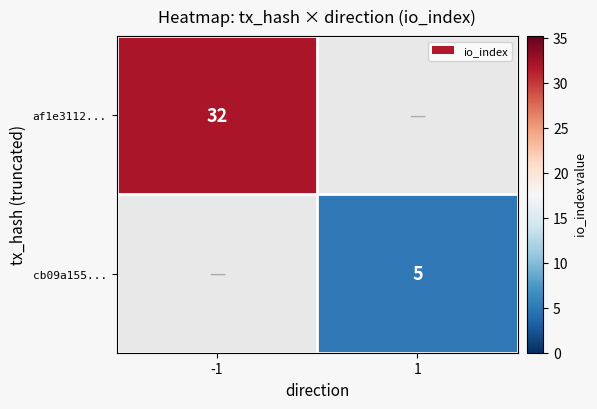

Which has a higher value, 1 or -1?

-1